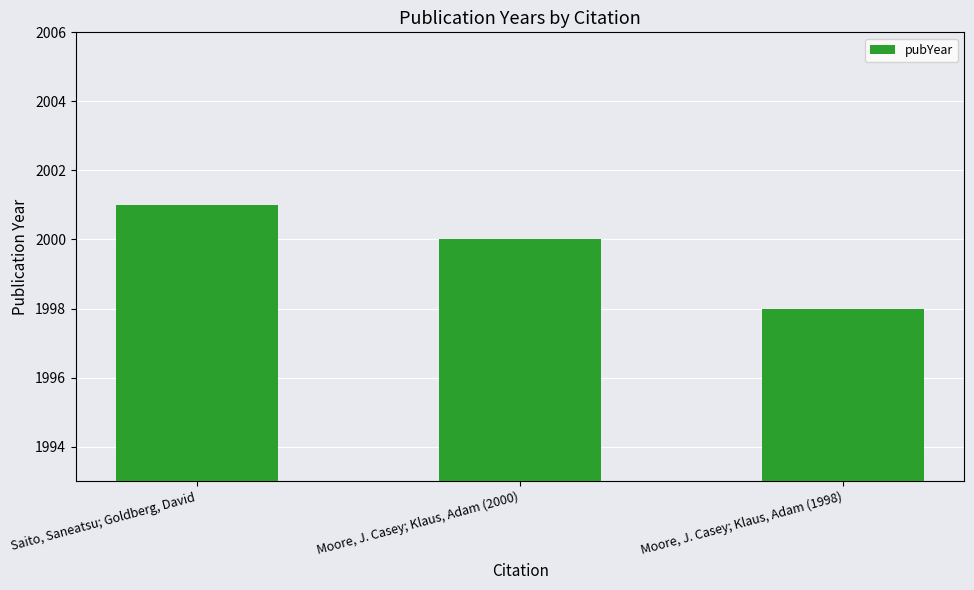

List the labels in order of value, largest first.

Saito, Saneatsu; Goldberg, David, Moore, J. Casey; Klaus, Adam (2000), Moore, J. Casey; Klaus, Adam (1998)